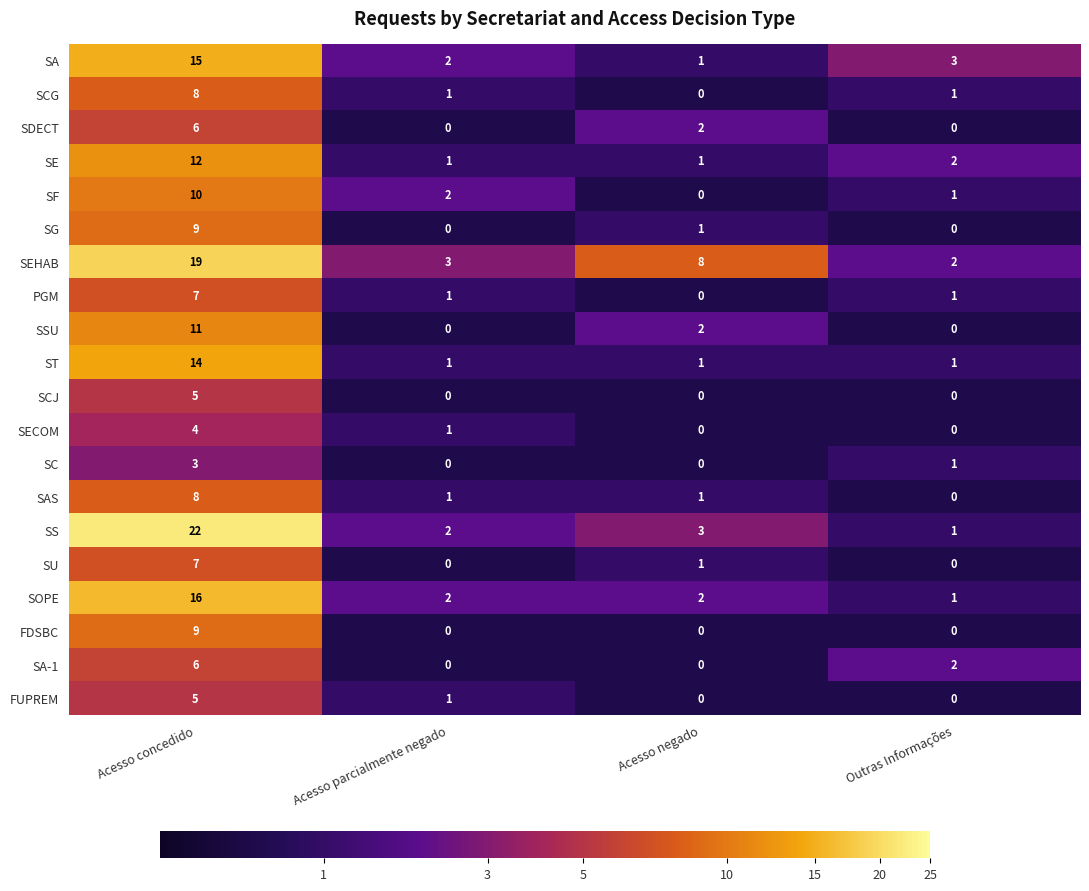

How many series are shown in this chart?

20